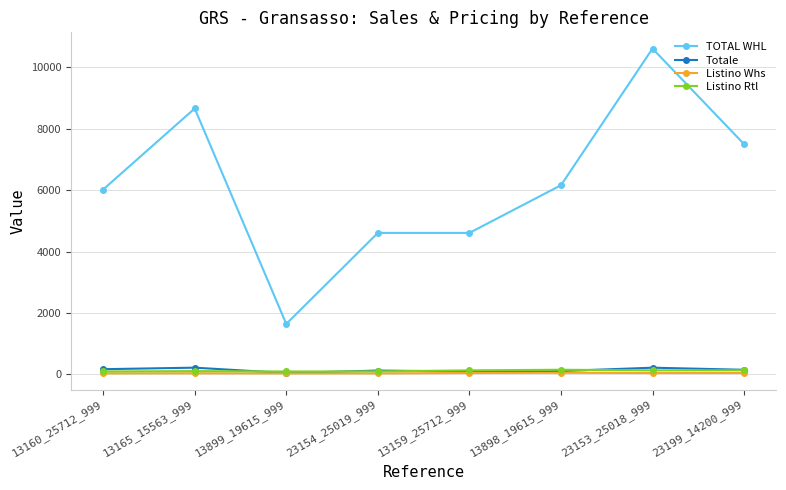

What is the label of the 8th point from the left?

23199_14200_999